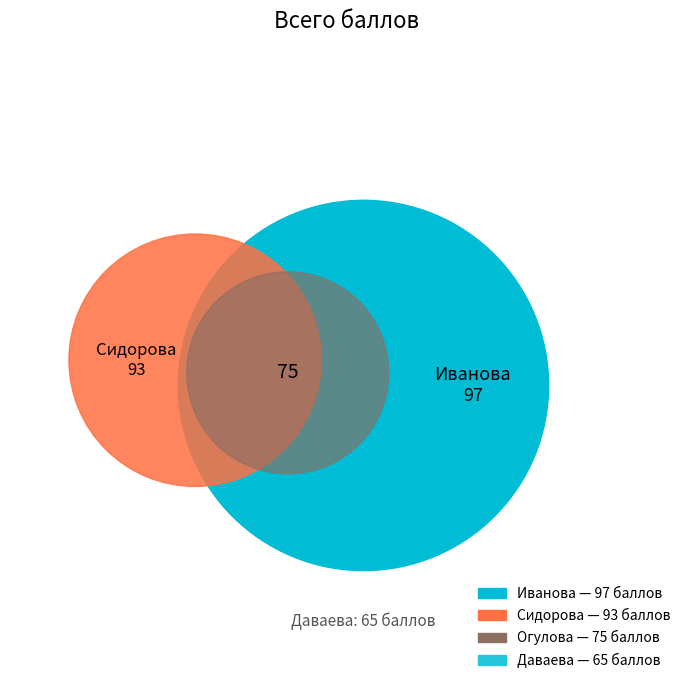

Is 2 the majority of the pie?

No